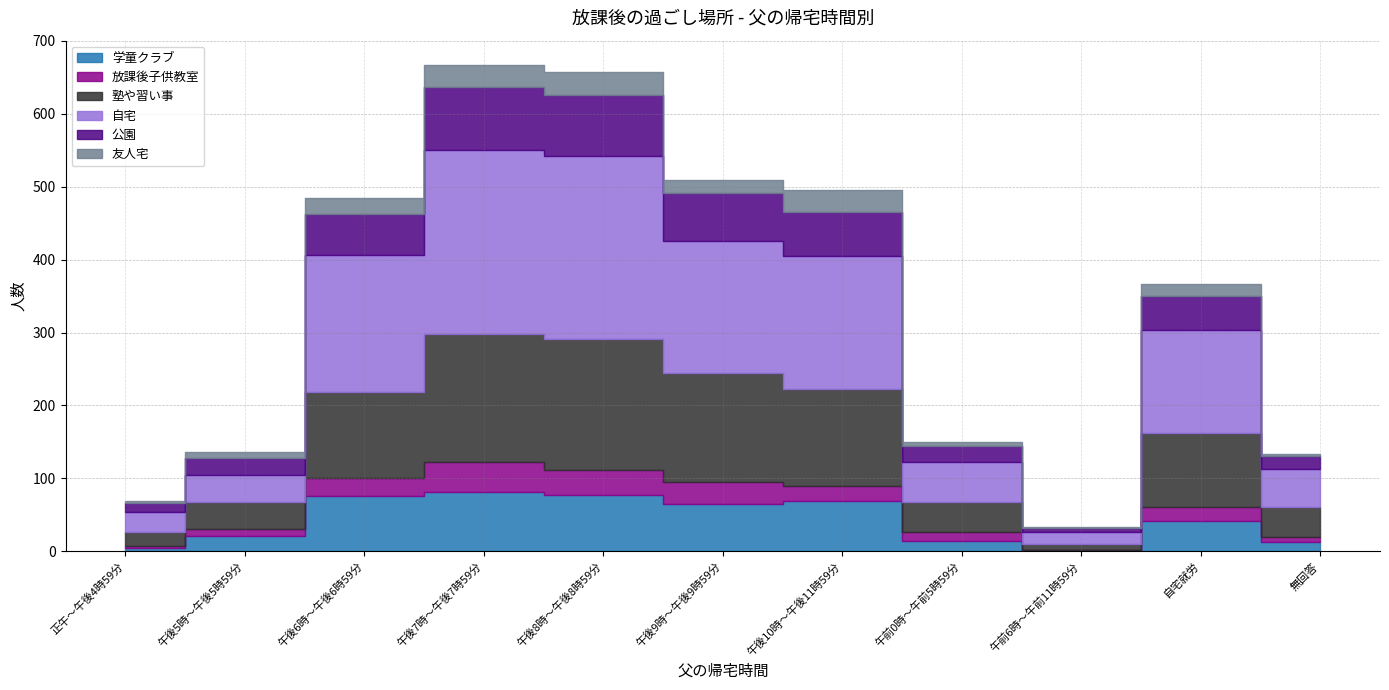

At which category does 放課後子供教室 reach its first local valley?

午前6時～午前11時59分